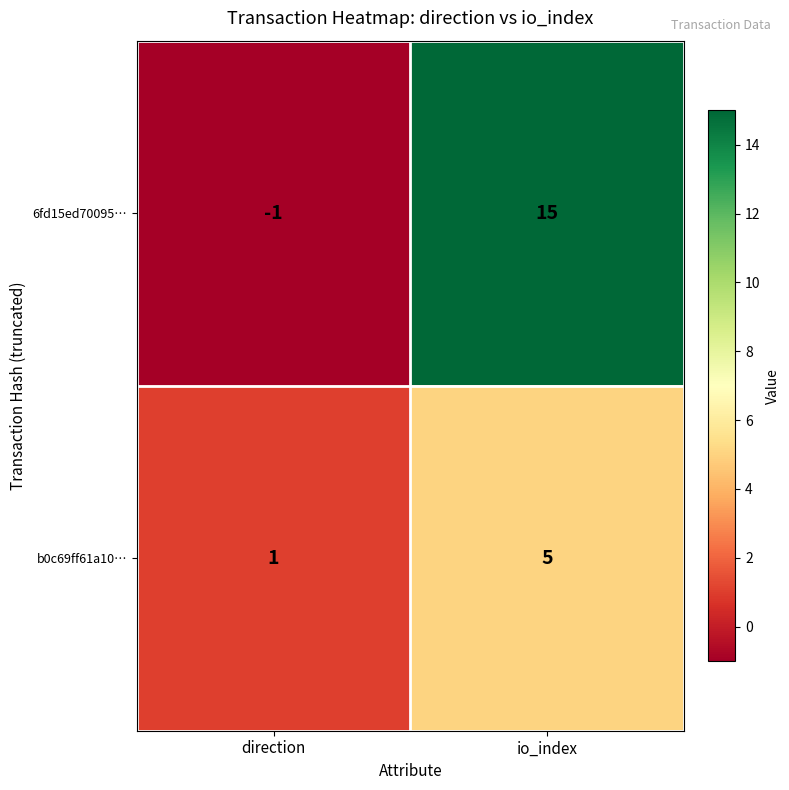

List the series in order of their overall mean, highest first.

6fd15ed70095…, b0c69ff61a10…